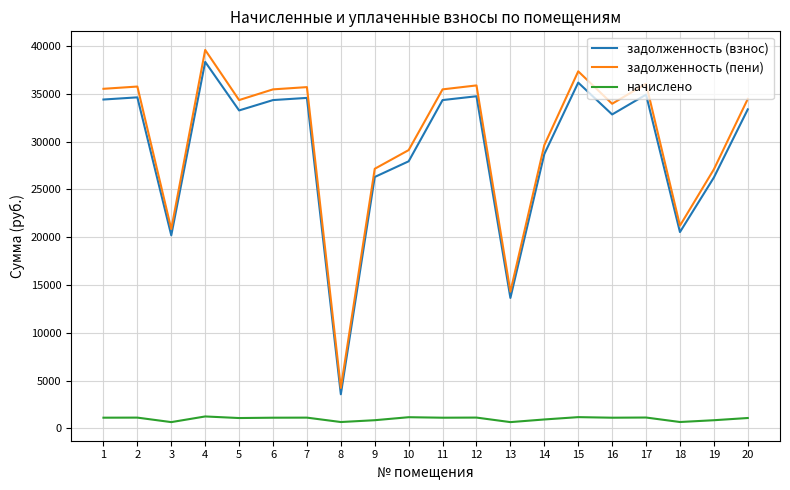

True or false: задолженность (взнос) and начислено intersect in this chart.

False